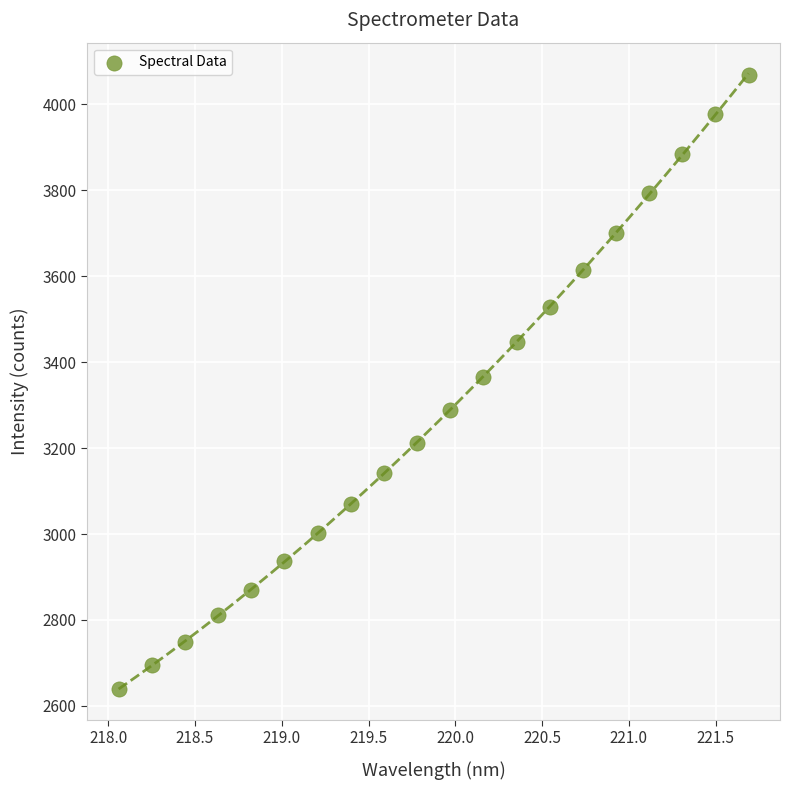

What is the range of Y values (max minus min)?

1429.2